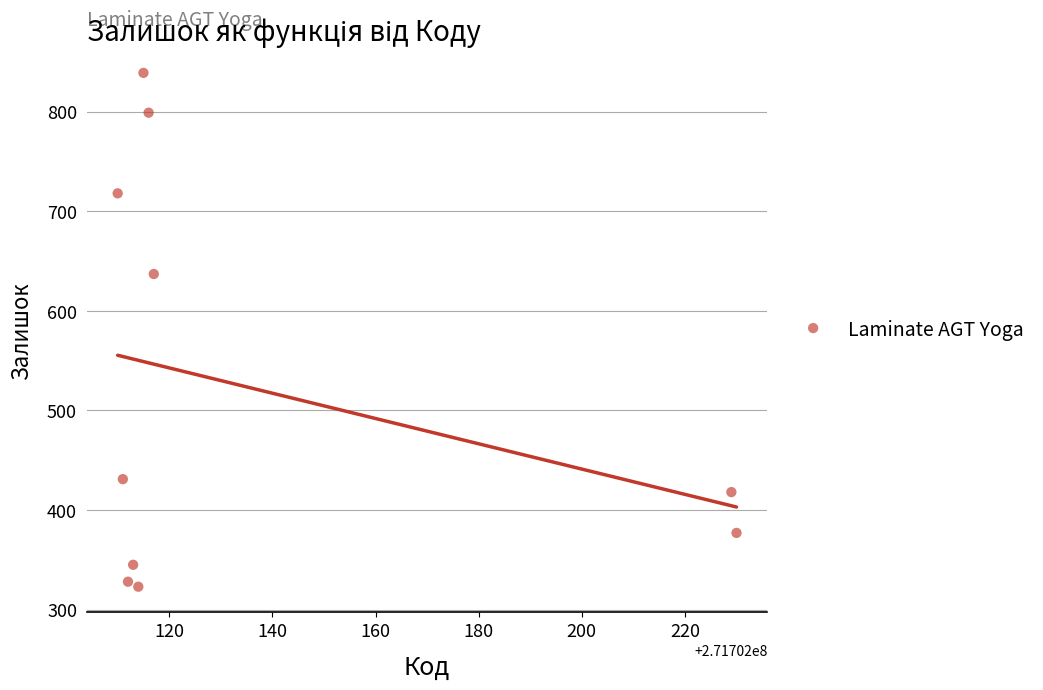

What is the average X value?

271702137